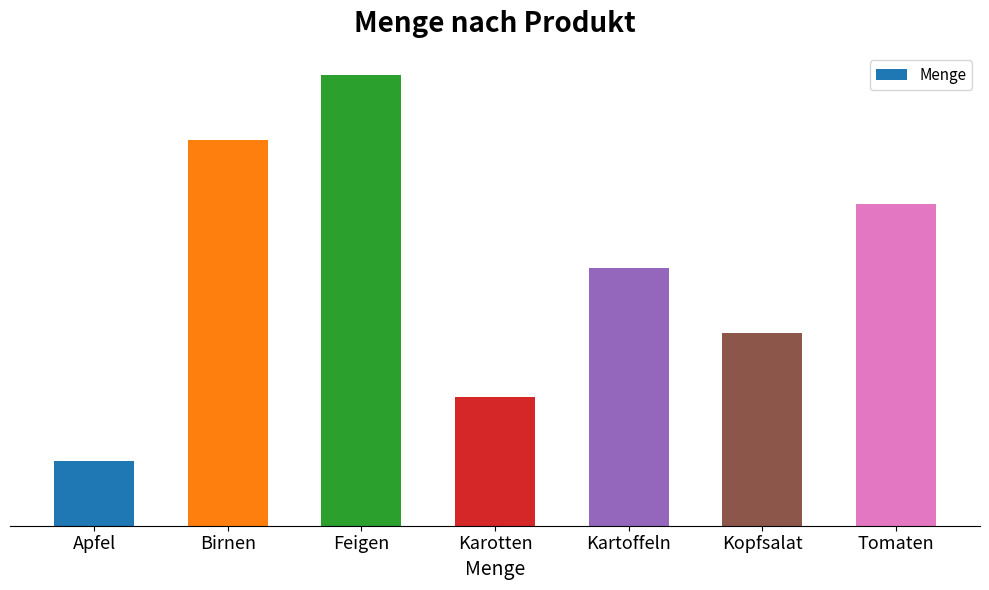

Where does the data first go above 200?

Birnen